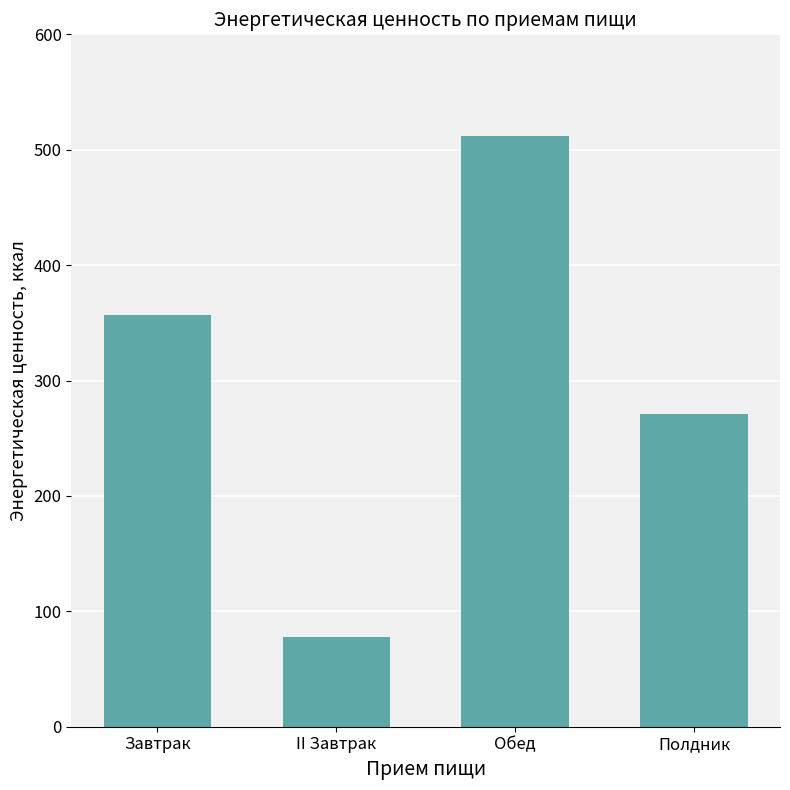

Is it true that the value at Обед is 820.8?

False